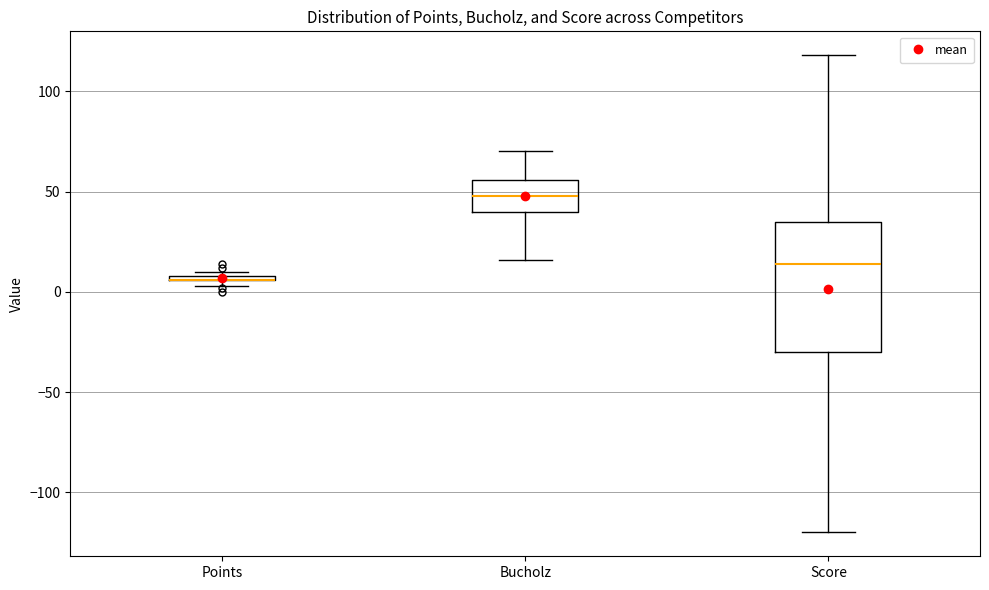

Comparing the boxes themselves (not the whiskers), which one is the tallest?

Score